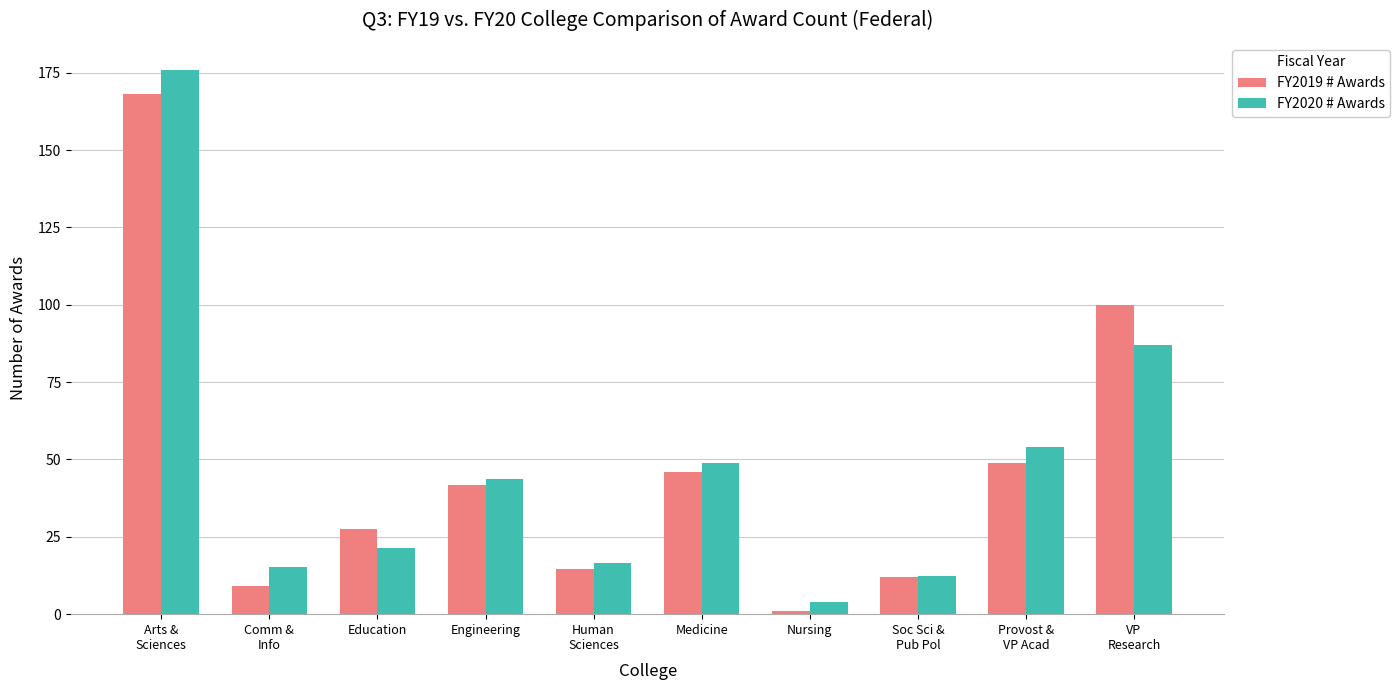

How many values in the FY2019 # Awards series are below 41?

5